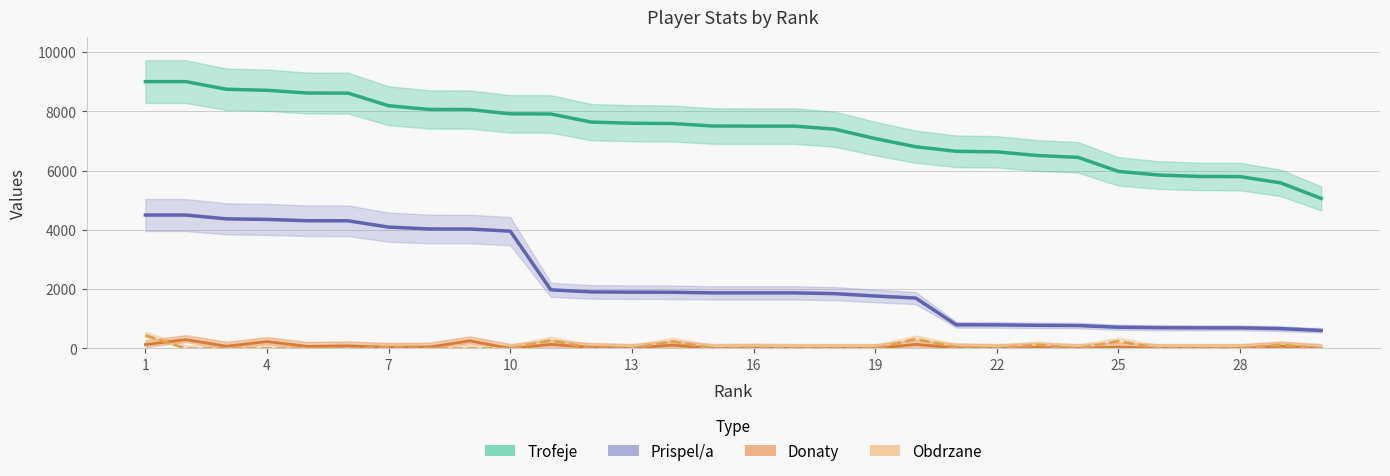

What is the difference between the maximum and minimum values in the Prispel/a series?

3893